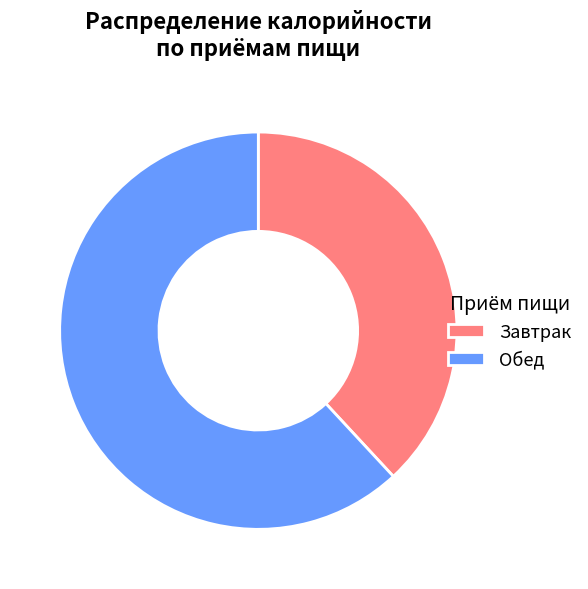

The Завтрак slice represents 44% of the pie. True or false?

False